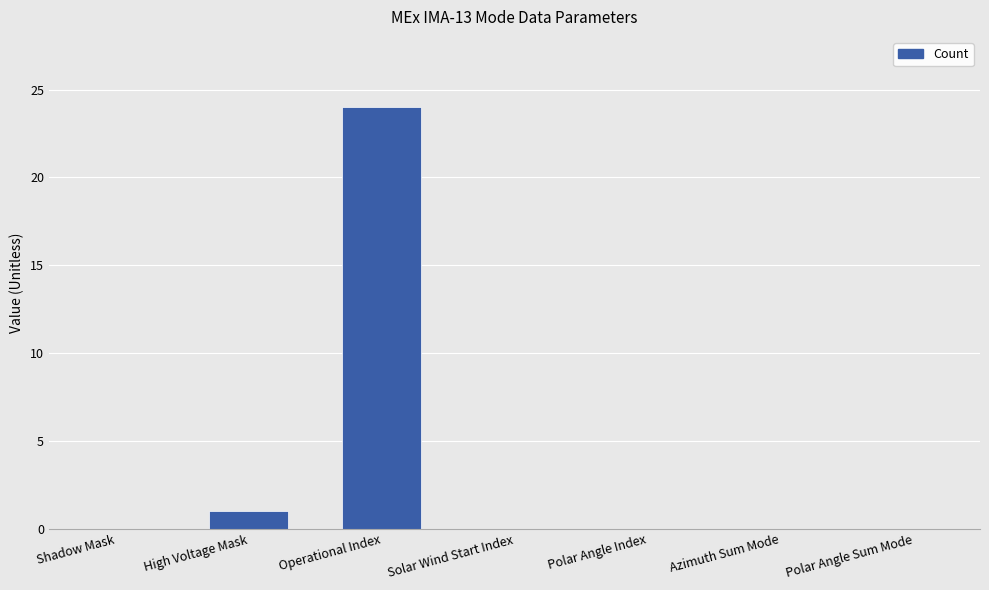

At which label is the value closest to 12?

High Voltage Mask